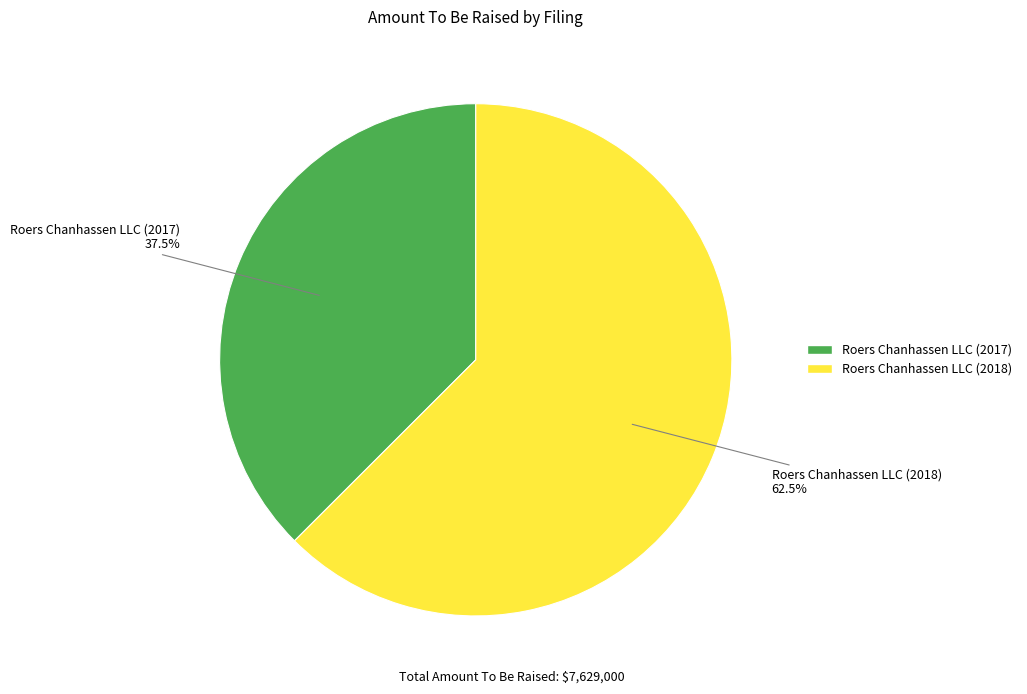

What portion of the pie excludes Roers Chanhassen LLC (2017)?

62.5%